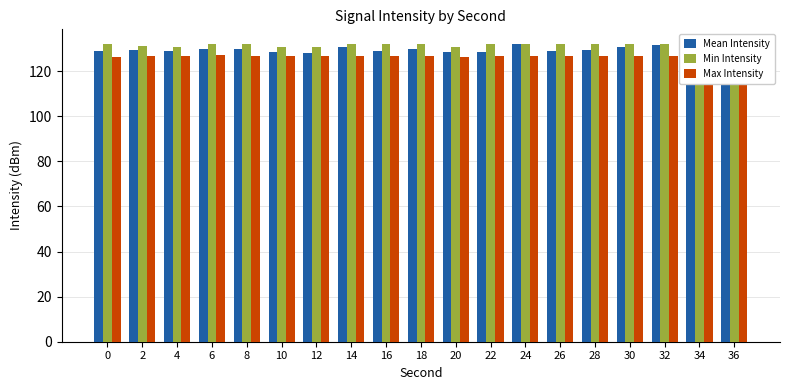

What is the difference between the second highest and second lowest values in the Min Intensity series?

1.3